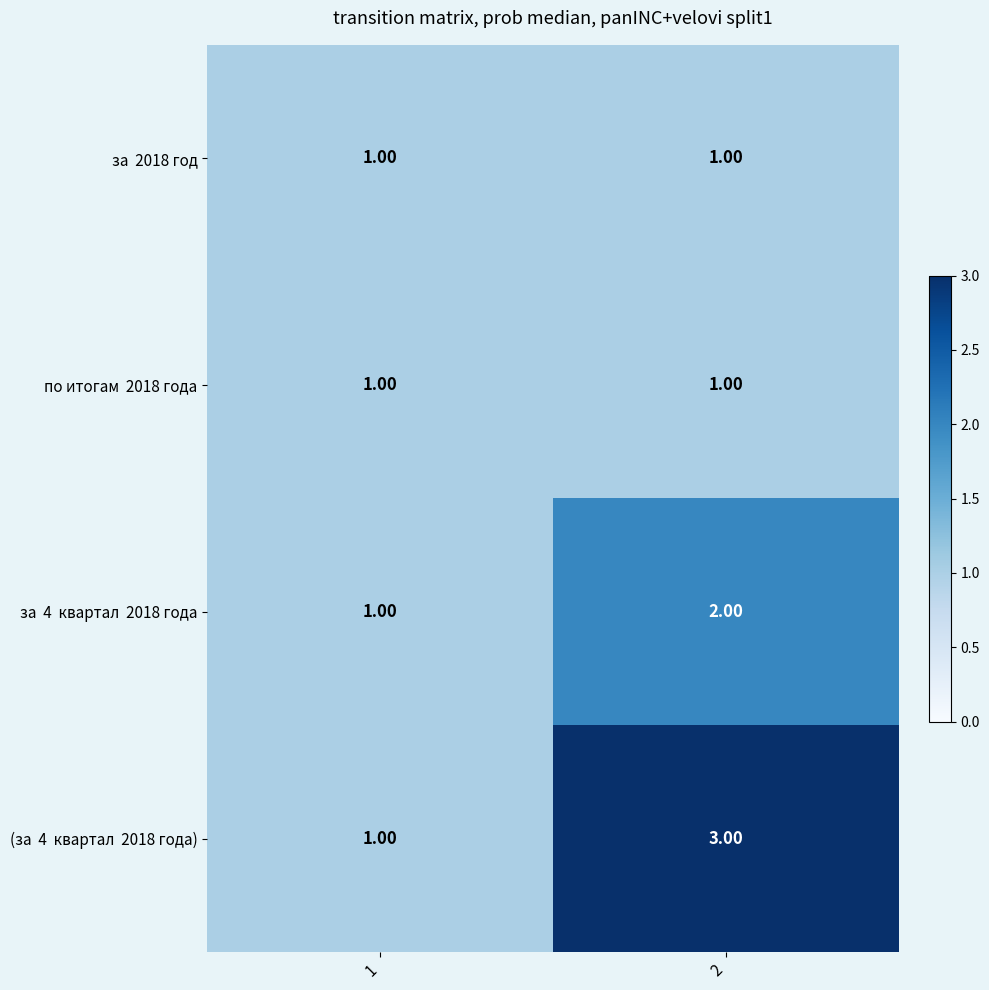

What is the total value across all series at 1?

4